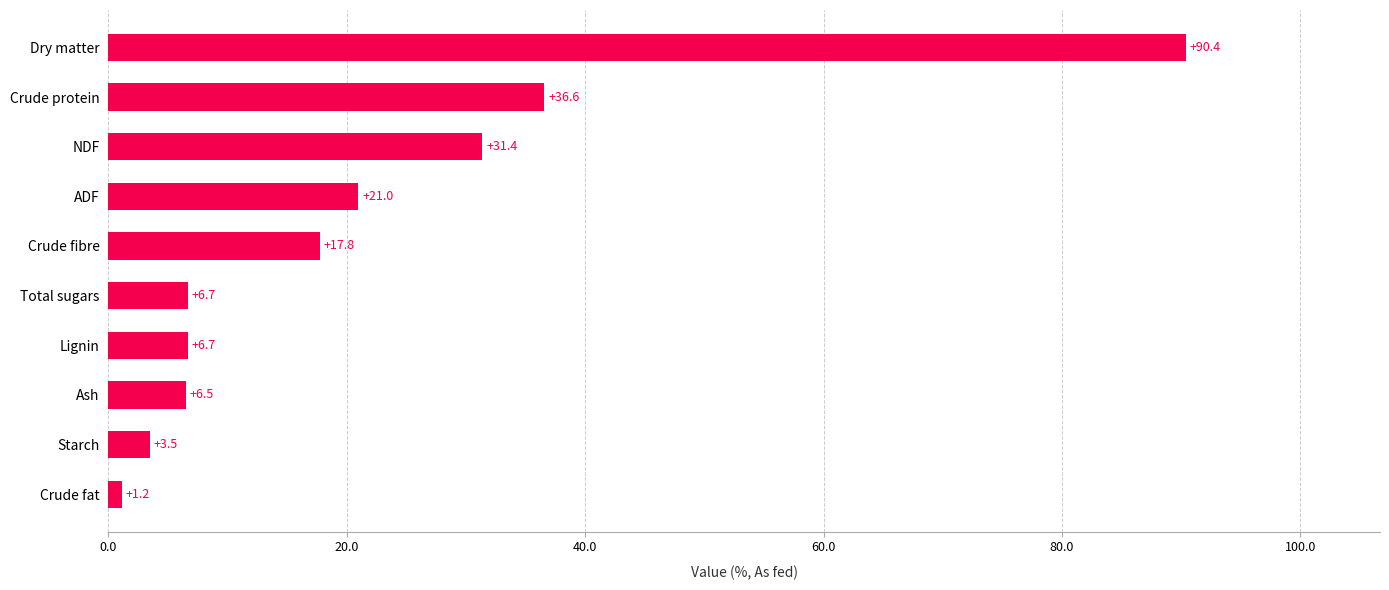

Reading bottom to top, extract all data points from this chart.

1.2	3.5	6.5	6.7	6.7	17.8	21.0	31.4	36.6	90.4